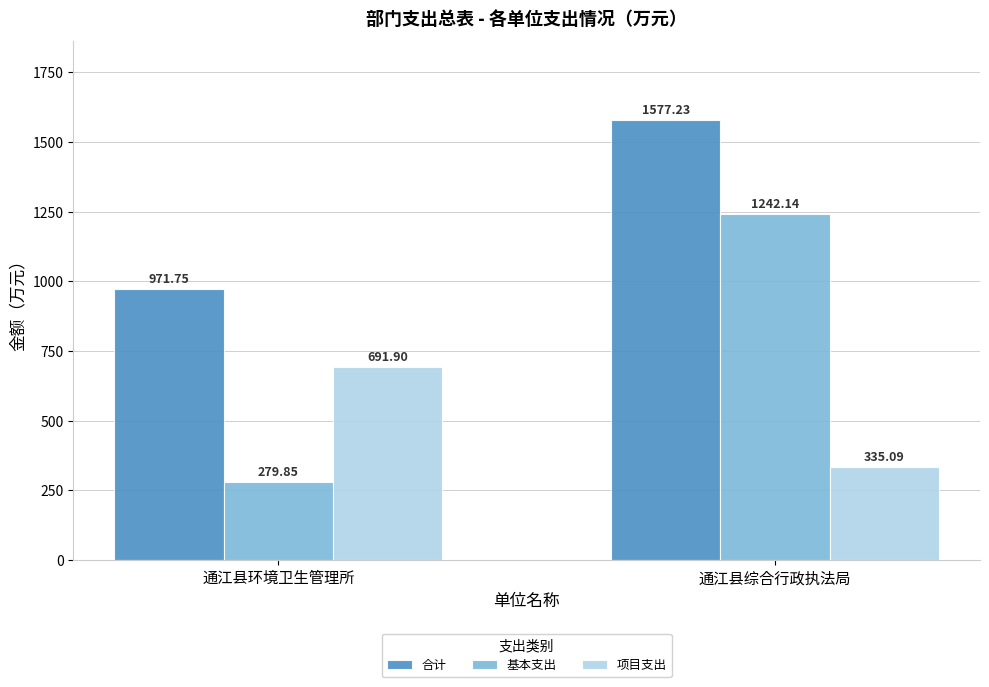

What is the total value across all series at 通江县环境卫生管理所?

1943.5